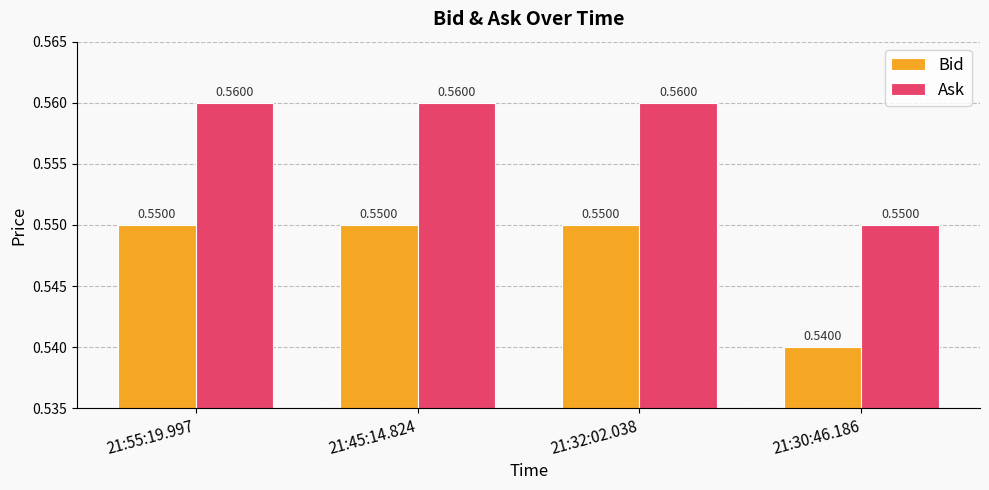

What is the sum of the Ask values at 21:55:19.997 and 21:45:14.824?

1.1